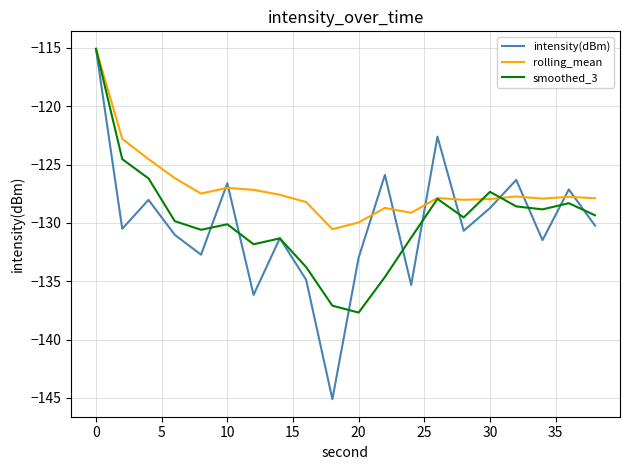

Which series has the widest spread of values?

intensity(dBm)